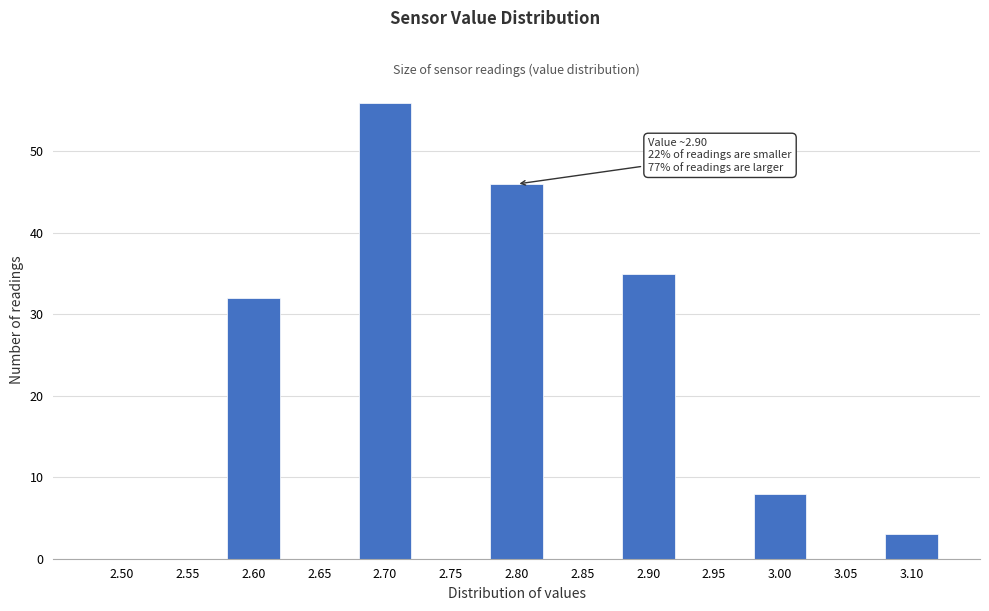

Reading left to right, what are all the values shown in this chart?

2.50=0	2.55=0	2.60=32	2.65=0	2.70=56	2.75=0	2.80=46	2.85=0	2.90=35	2.95=0	3.00=8	3.05=0	3.10=3